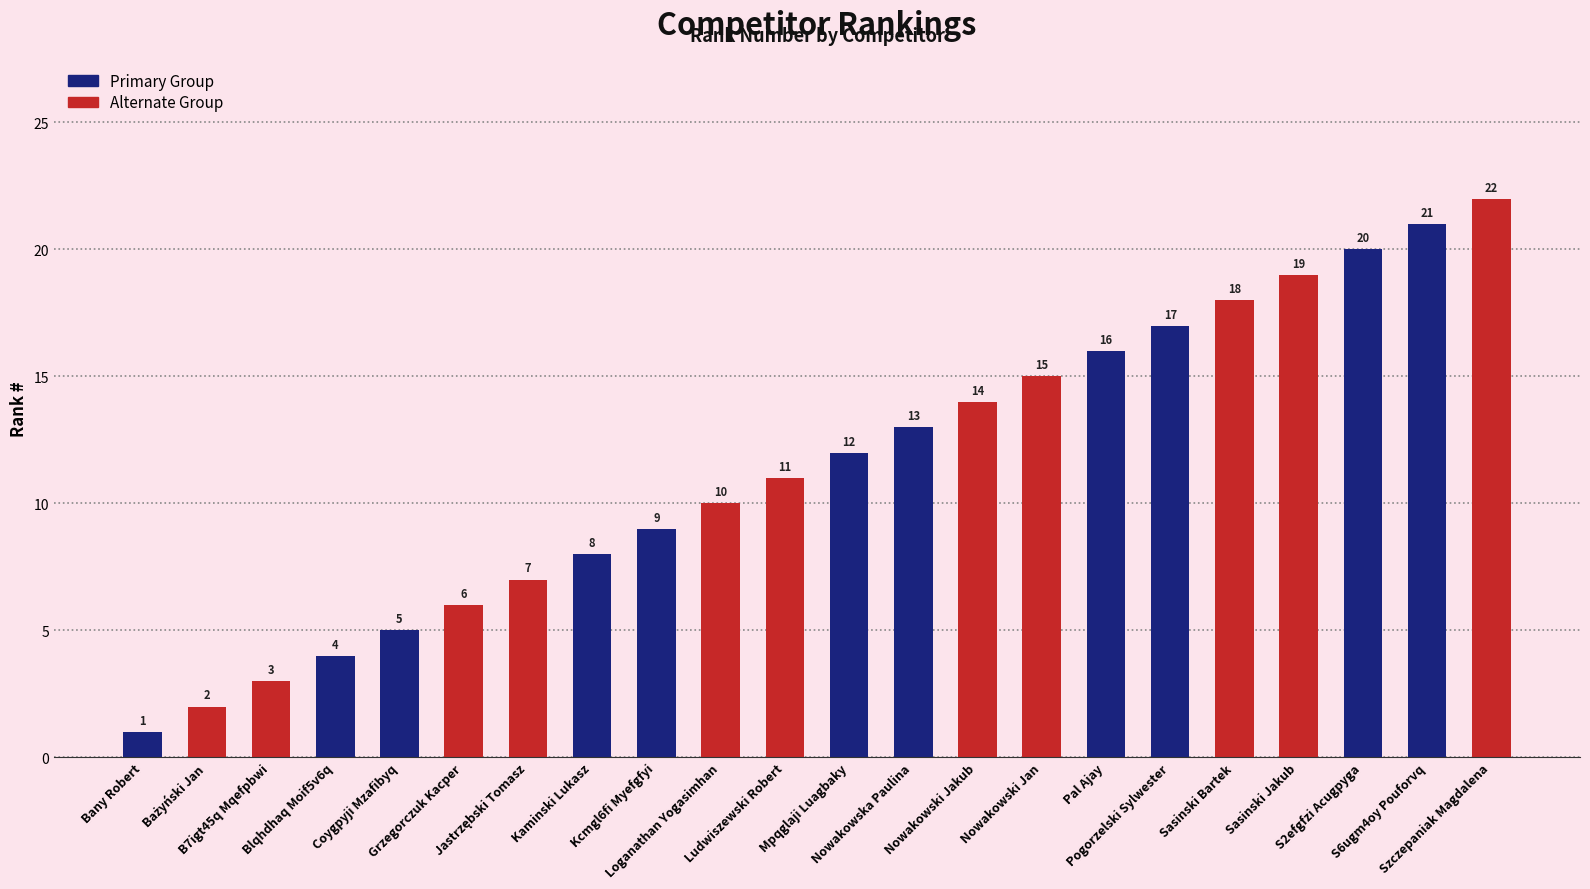

What is the difference between the maximum and minimum values?

21